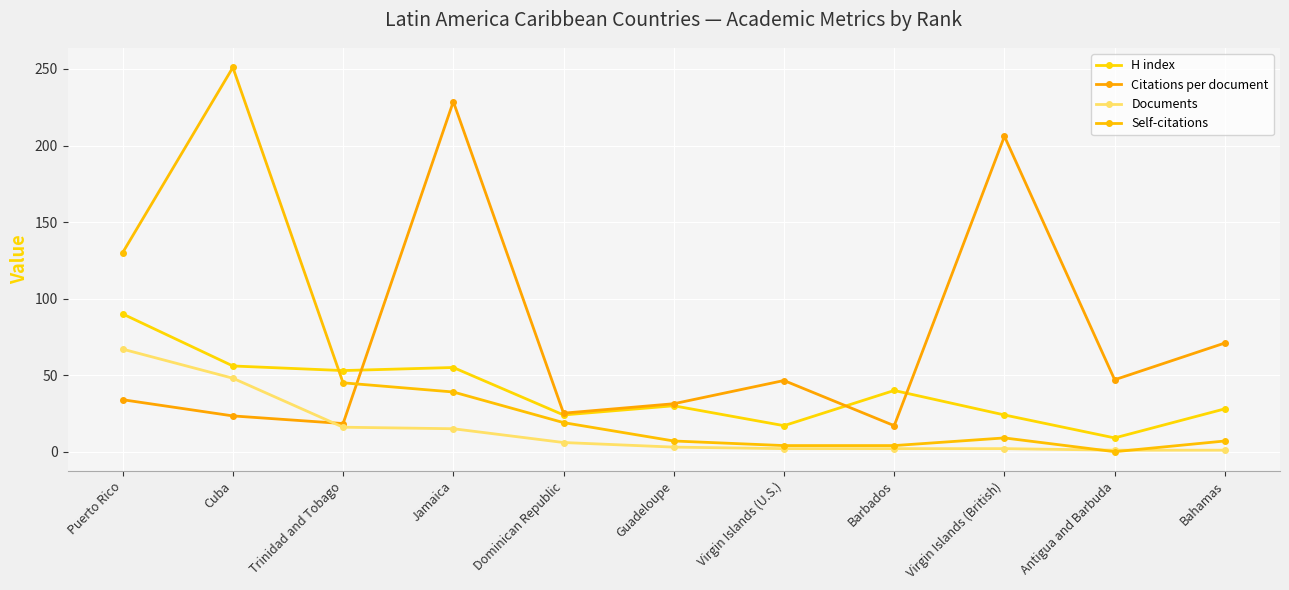

List the series in order of their peak value, lowest first.

Documents, H index, Citations per document, Self-citations